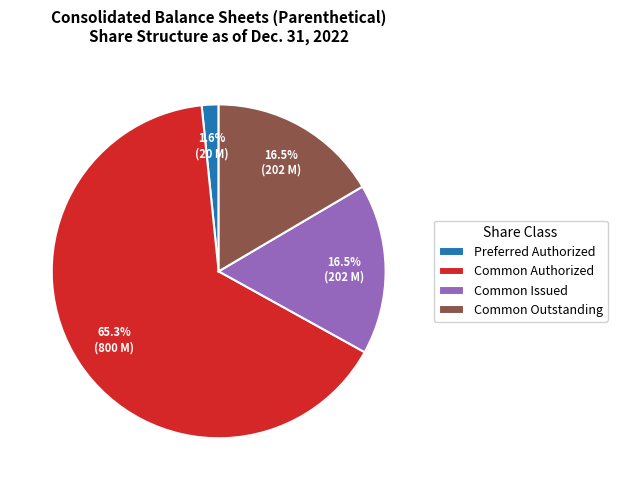

To the nearest percent, what is the combined percentage of Common Issued and Common Authorized?

82%